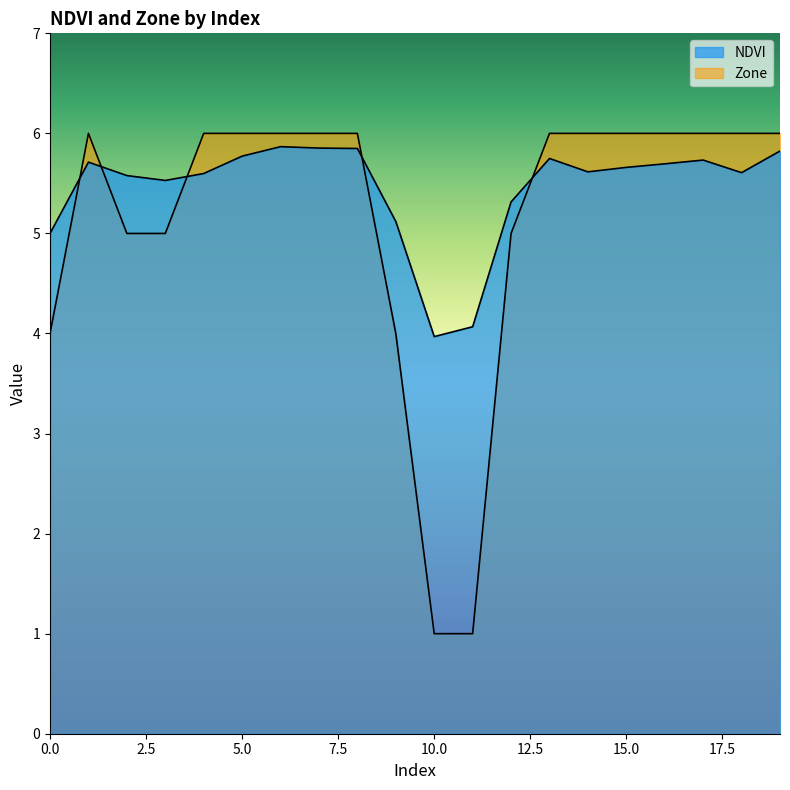

Read the NDVI value at 5.

5.8